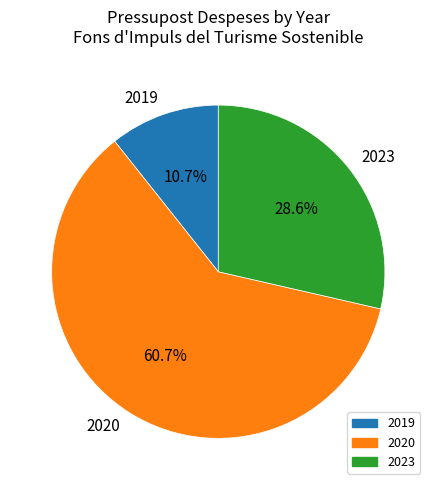

Which has a higher value, 2019 or 2023?

2023